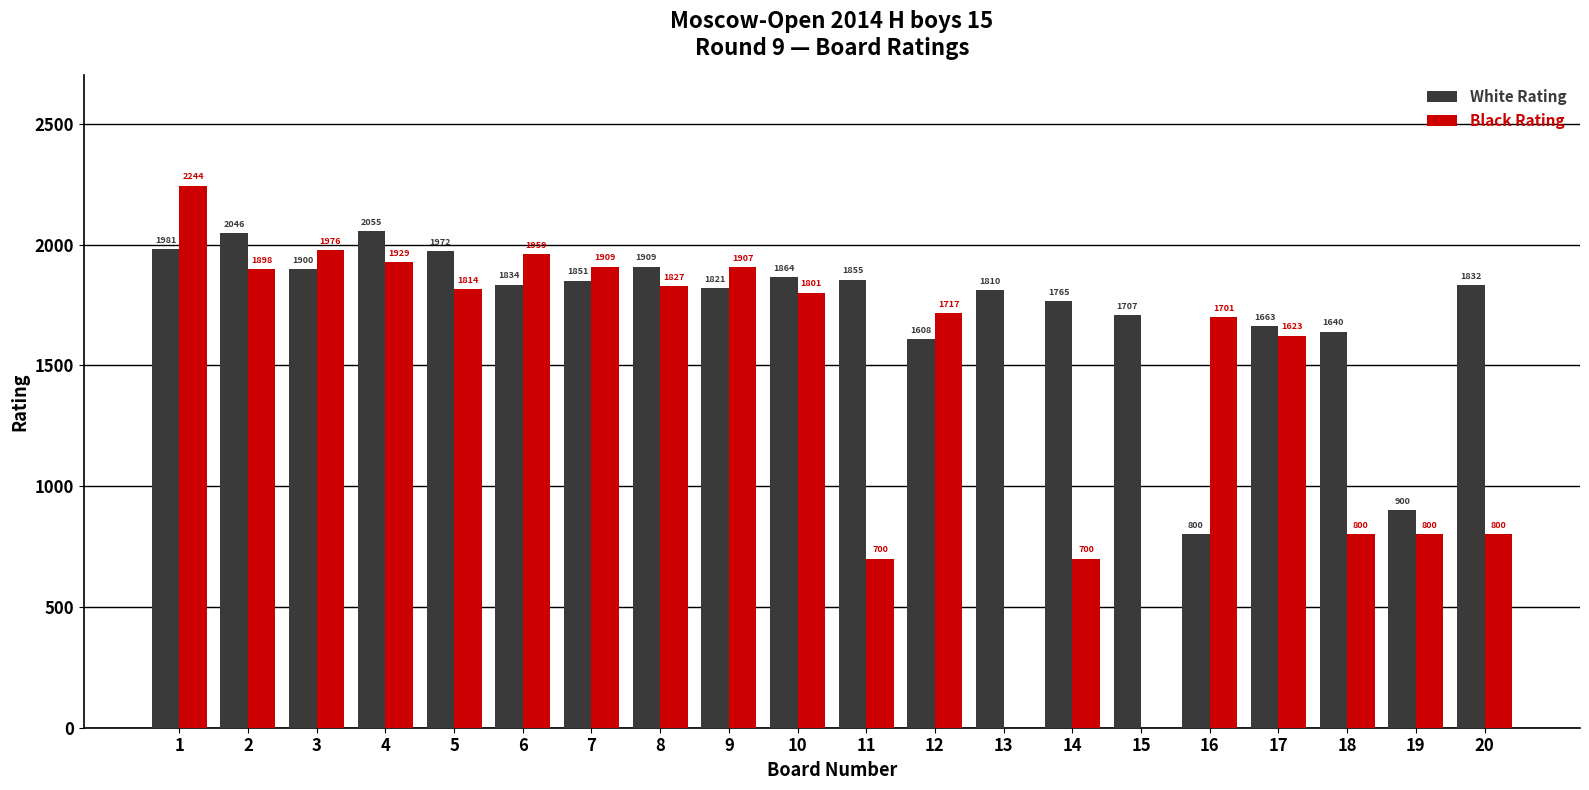

Which category has the highest value in the White Rating series?

4